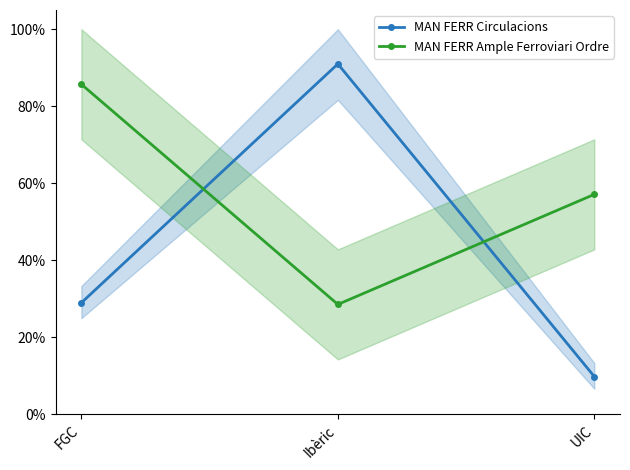

Does the chart display data point markers on the line(s)?

Yes